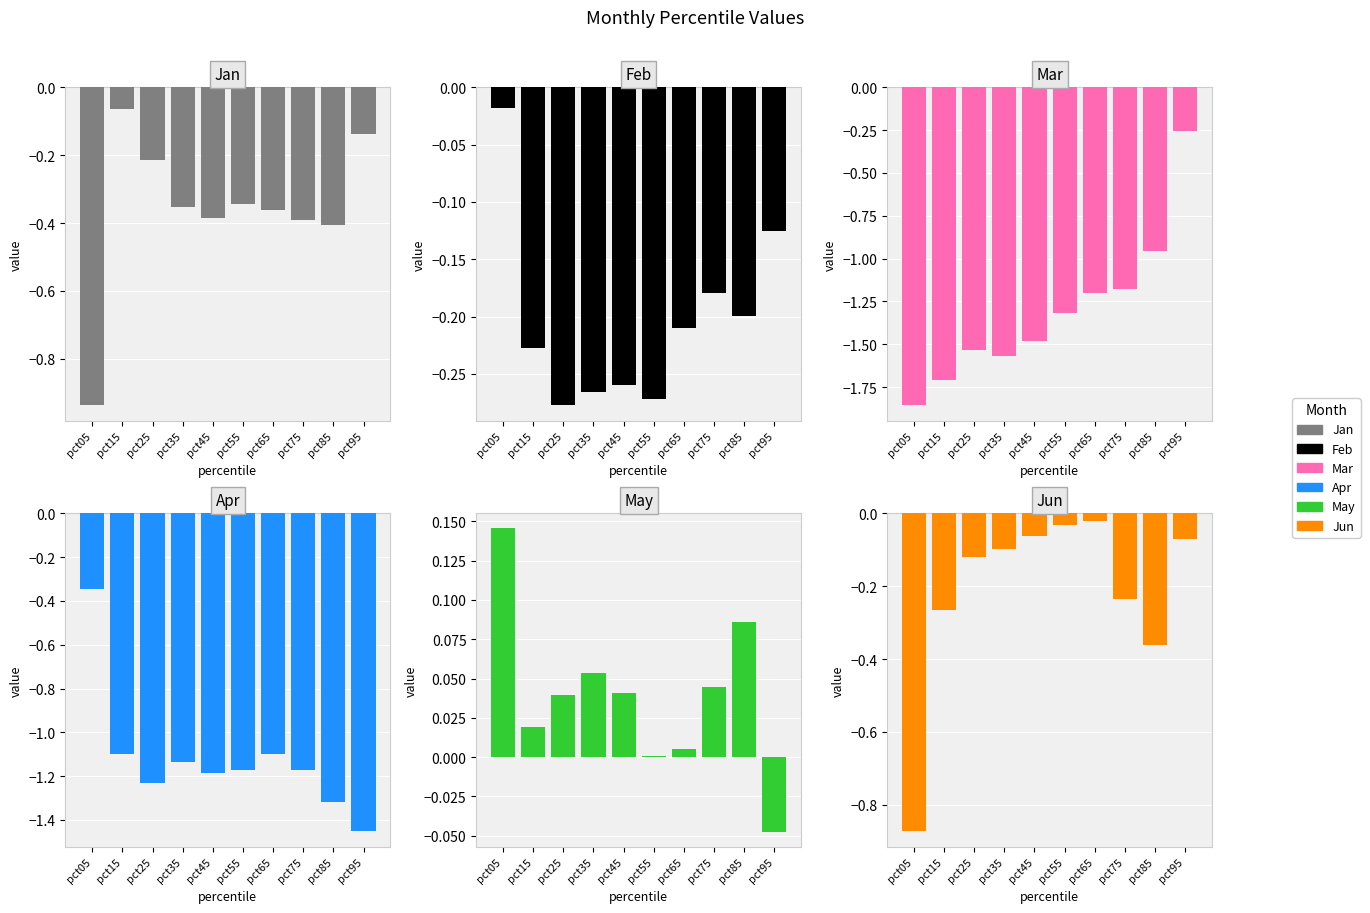

Is the value of Jun at pct85 greater than the value of May at pct15?

No